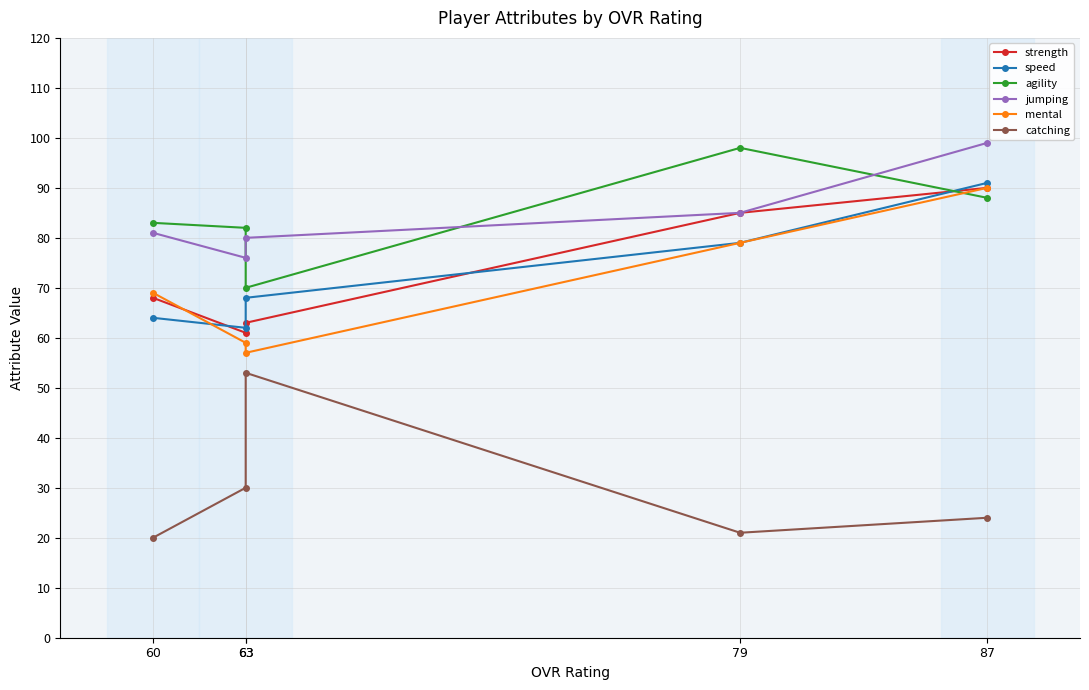

Reading right to left, transcribe all the data shown in this chart.

strength: 60=68	63=61	63=63	79=85	87=90
speed: 60=64	63=62	63=68	79=79	87=91
agility: 60=83	63=82	63=70	79=98	87=88
jumping: 60=81	63=76	63=80	79=85	87=99
mental: 60=69	63=59	63=57	79=79	87=90
catching: 60=20	63=30	63=53	79=21	87=24